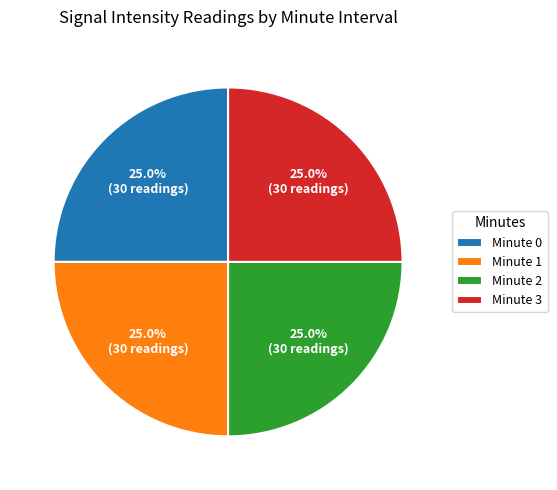

What is the ratio of the value at Minute 1 to the value at Minute 0?

1.0